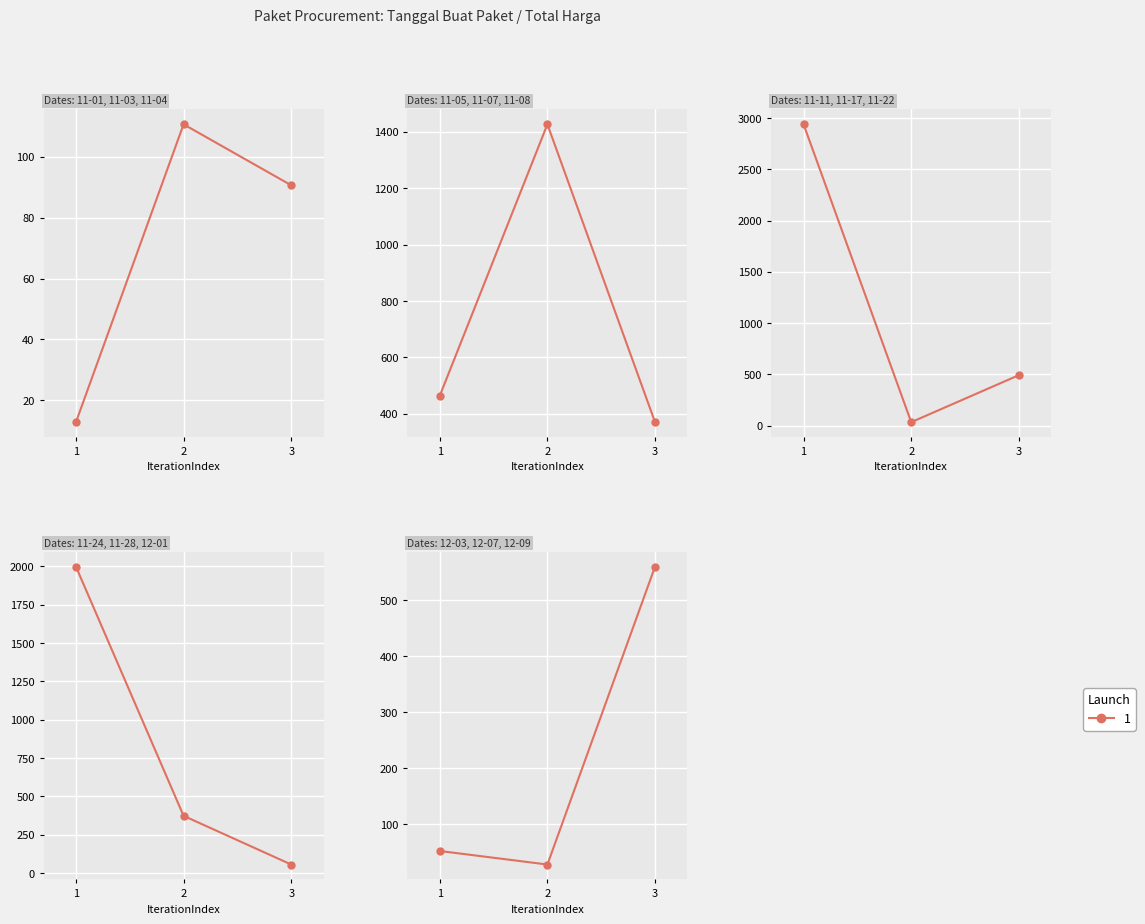

How many series are shown in this chart?

1